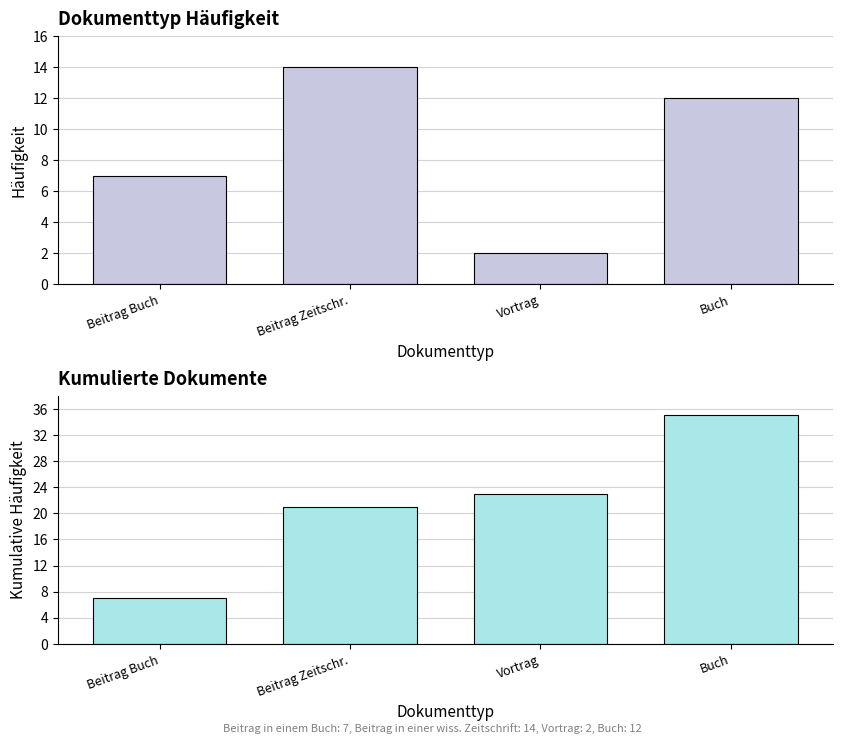

What is the sum of the Kumulative Häufigkeit values at Beitrag Zeitschr. and Vortrag?

44